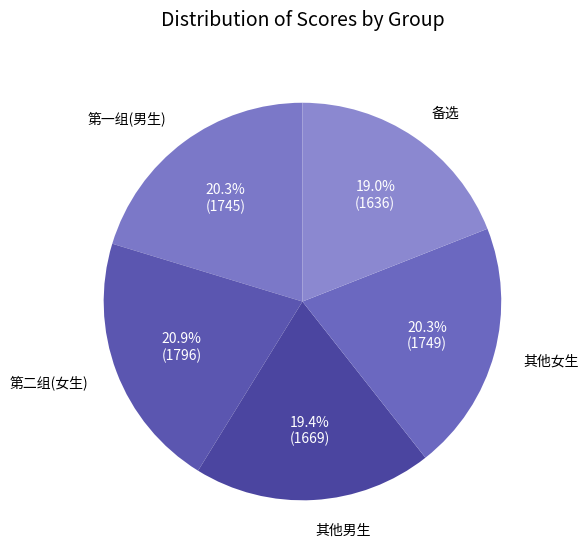

Count the number of slices in the pie.

5